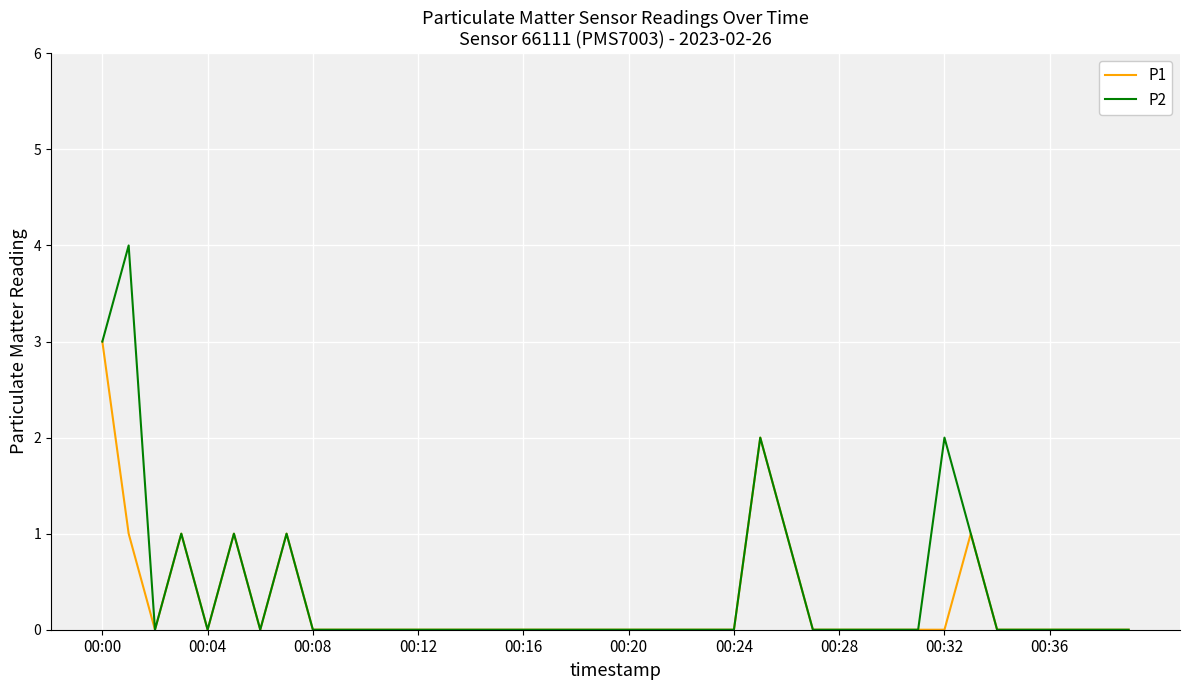

Rank the series by their maximum value, from highest to lowest.

P2, P1